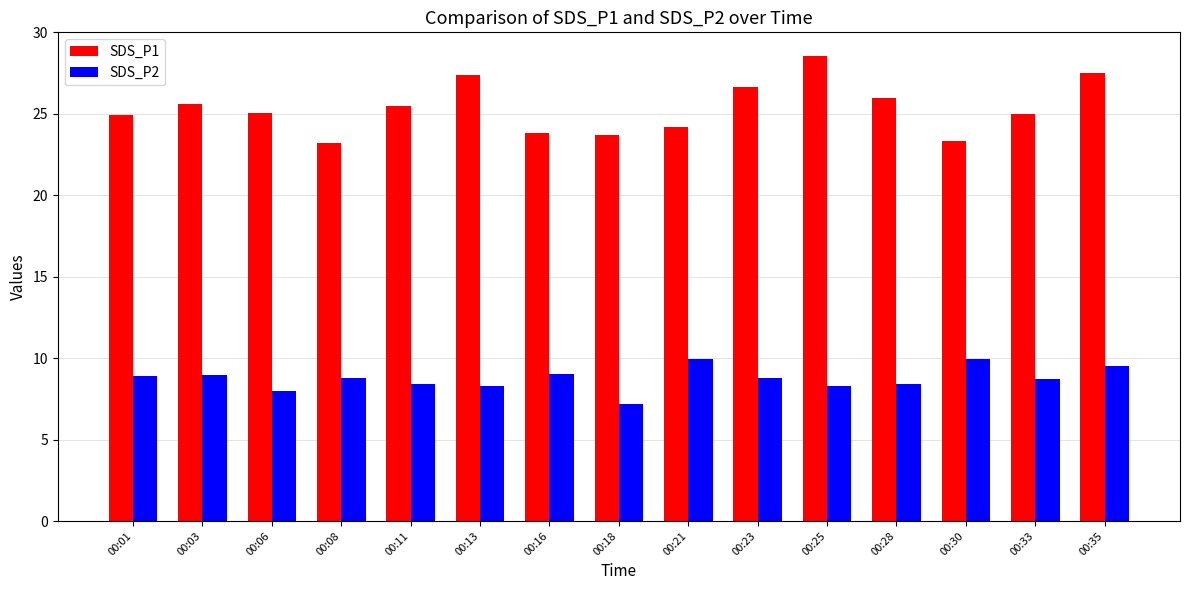

At 00:18, list the series in order from largest to smallest.

SDS_P1, SDS_P2